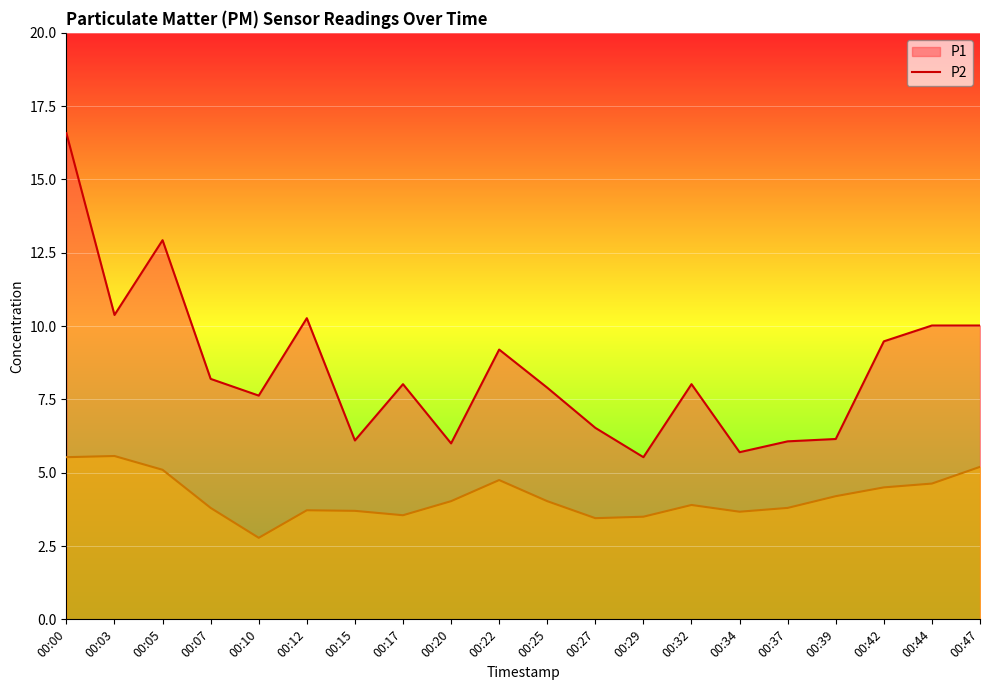

True or false: P1 and P2 intersect in this chart.

False